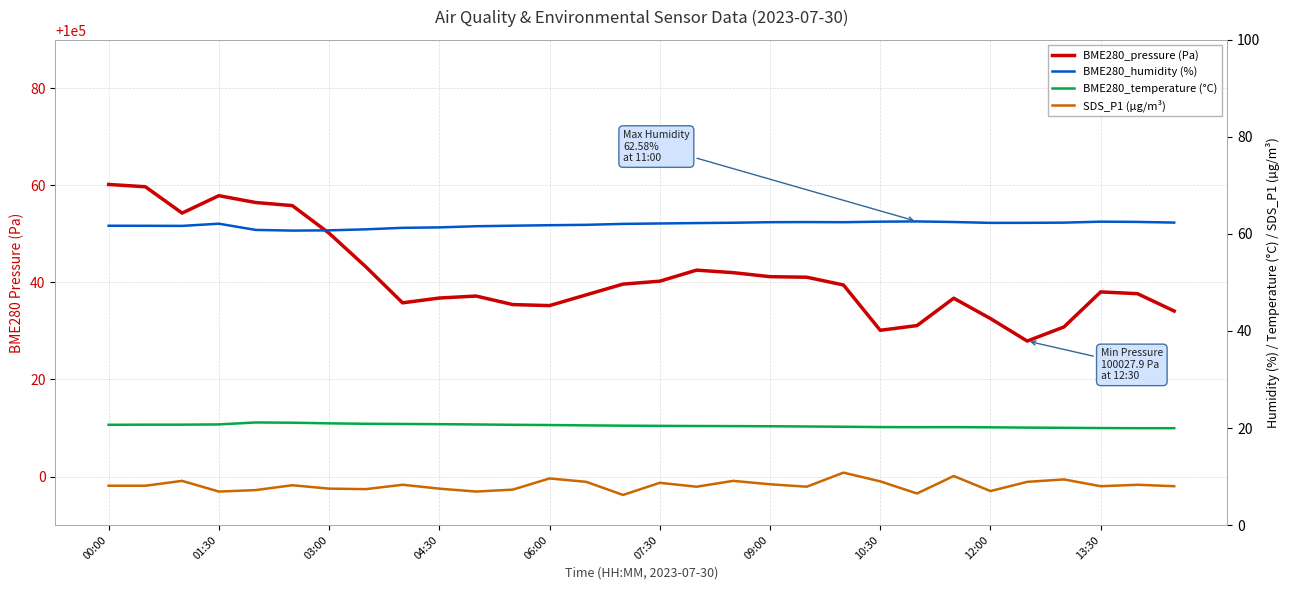

True or false: SDS_P1 (µg/m³) has a value of 4.7 at 10.

False